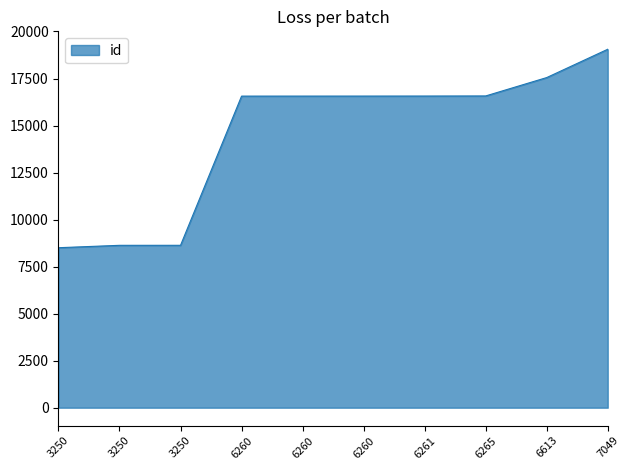

List the labels in order of value, largest first.

7049, 6613, 6265, 6261, 6260, 6260, 6260, 3250, 3250, 3250